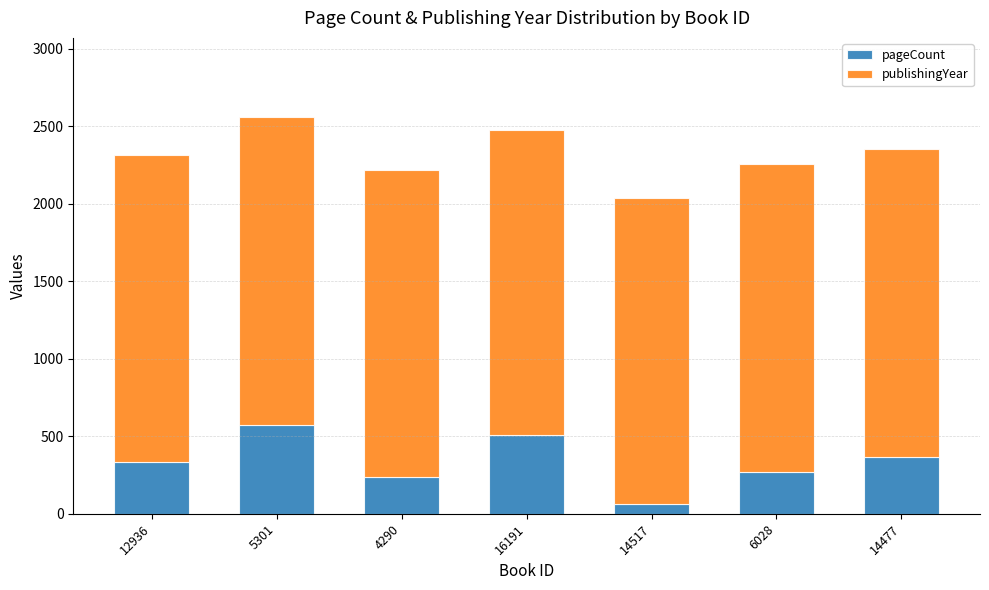

What is the total value across all series at 14477?

2351